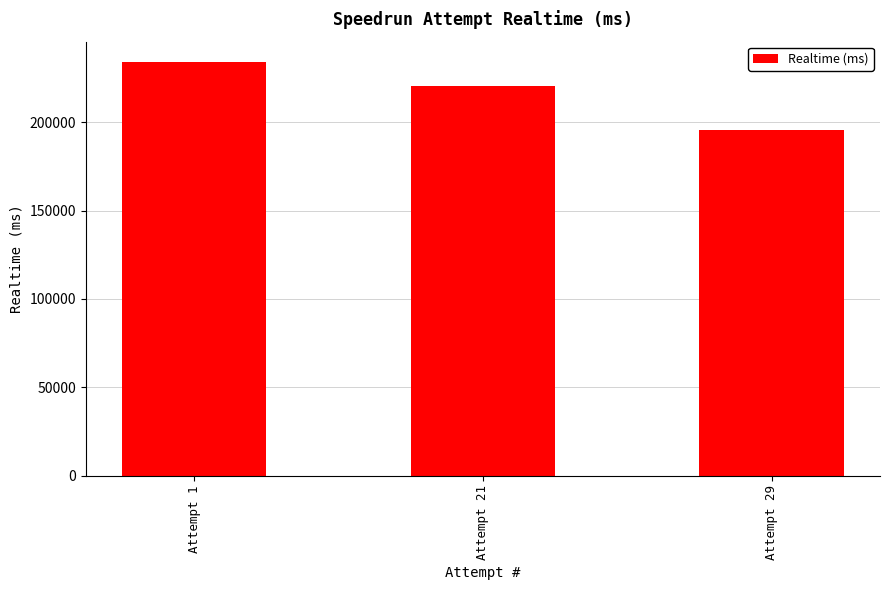

What is the greatest value displayed?

233914